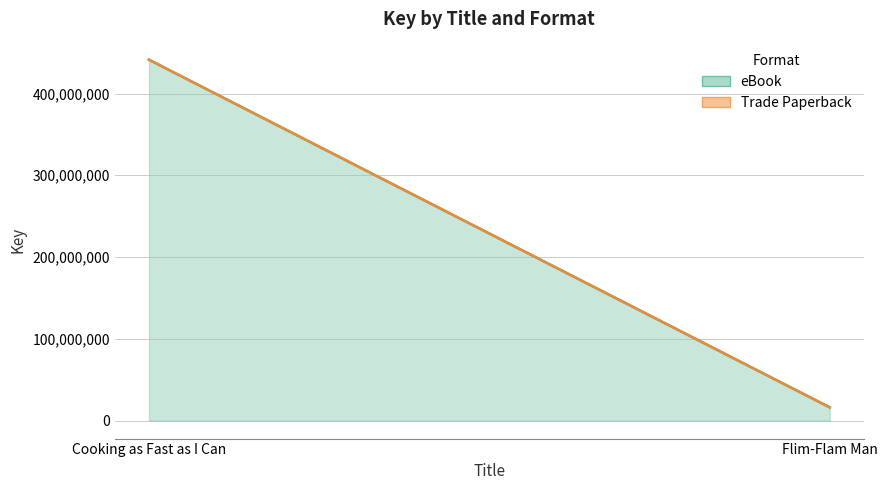

Reading left to right, what are all the values shown in this chart?

eBook: Cooking as Fast as I Can=441362130	Flim-Flam Man=16129167
Trade Paperback: Cooking as Fast as I Can=441362130	Flim-Flam Man=16129167